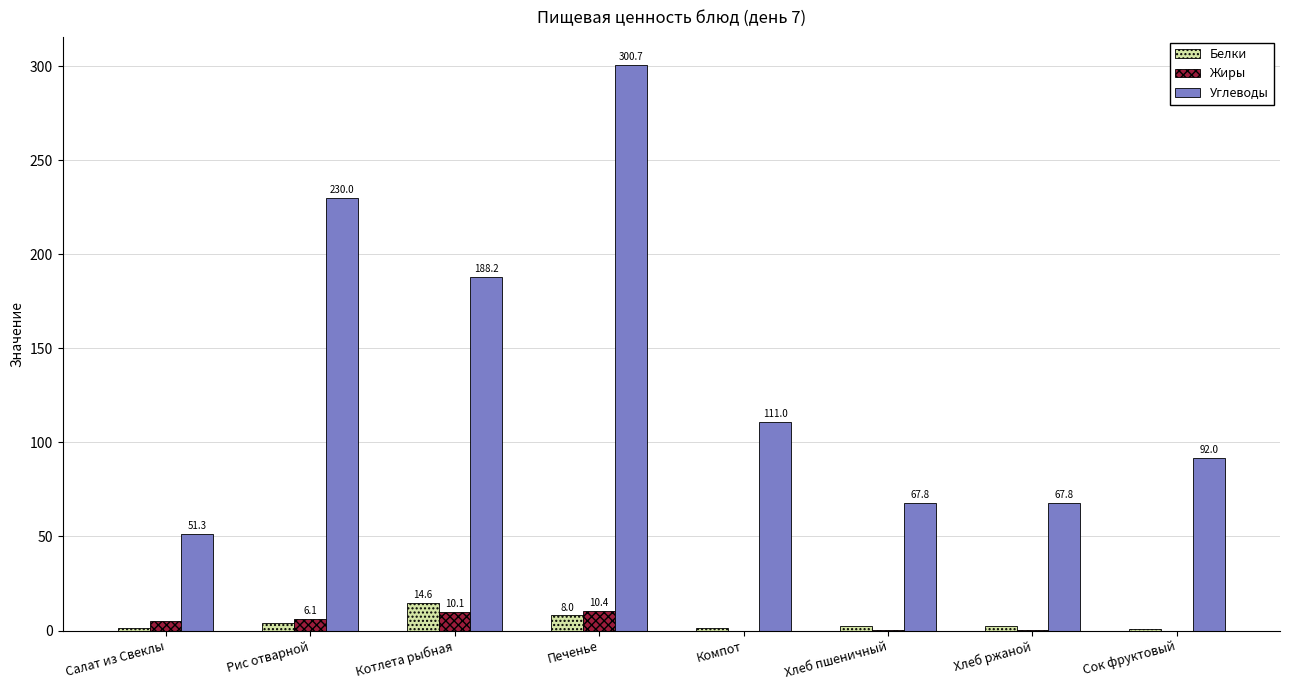

Is the value of Белки at Сок фруктовый greater than the value of Жиры at Хлеб ржаной?

Yes